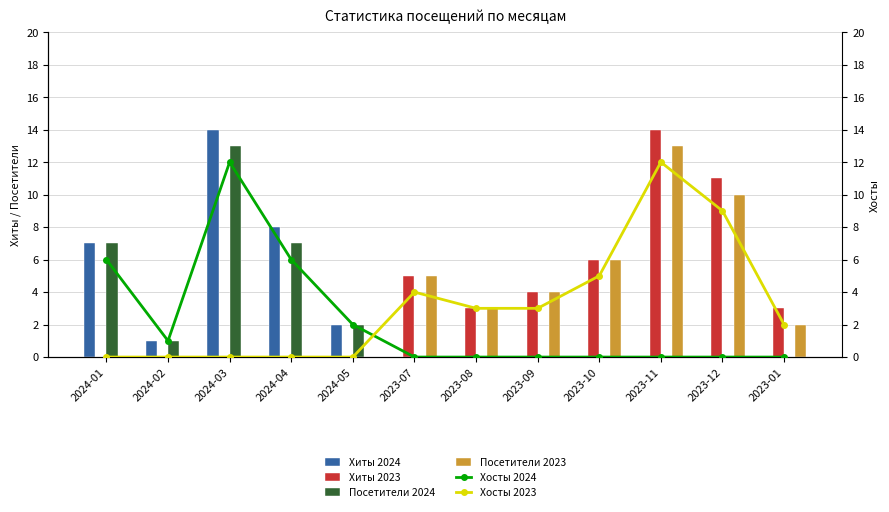

True or false: Хосты 2023 has a value of 2 at 2023-08.

False